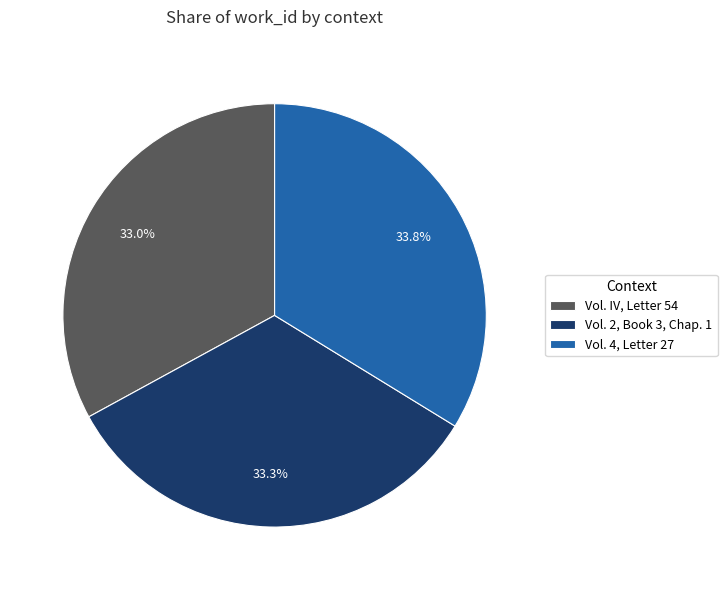

True or false: Vol. 2, Book 3, Chap. 1 accounts for 23% of the total.

False